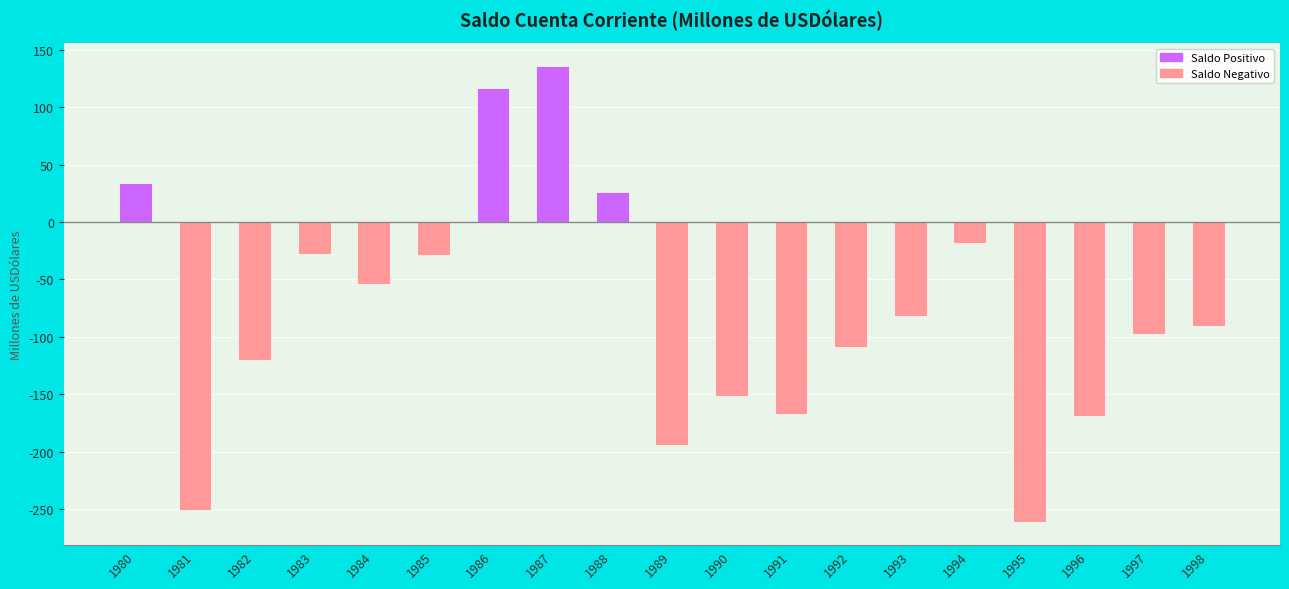

What is the value of the 3rd bar from the left?

-120.0